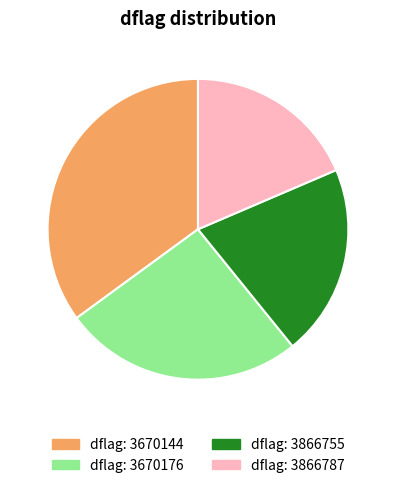

Is there a majority slice in this chart?

No